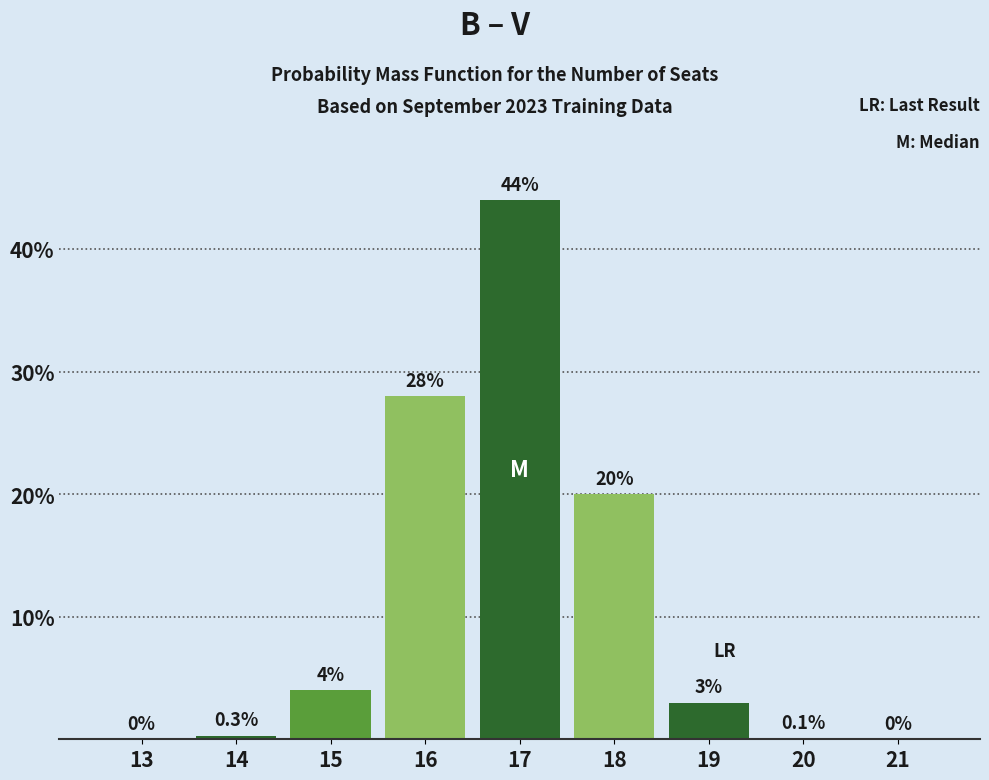

Reading left to right, extract all data points from this chart.

13=0.0	14=0.3	15=4.0	16=28.0	17=44.0	18=20.0	19=3.0	20=0.1	21=0.0